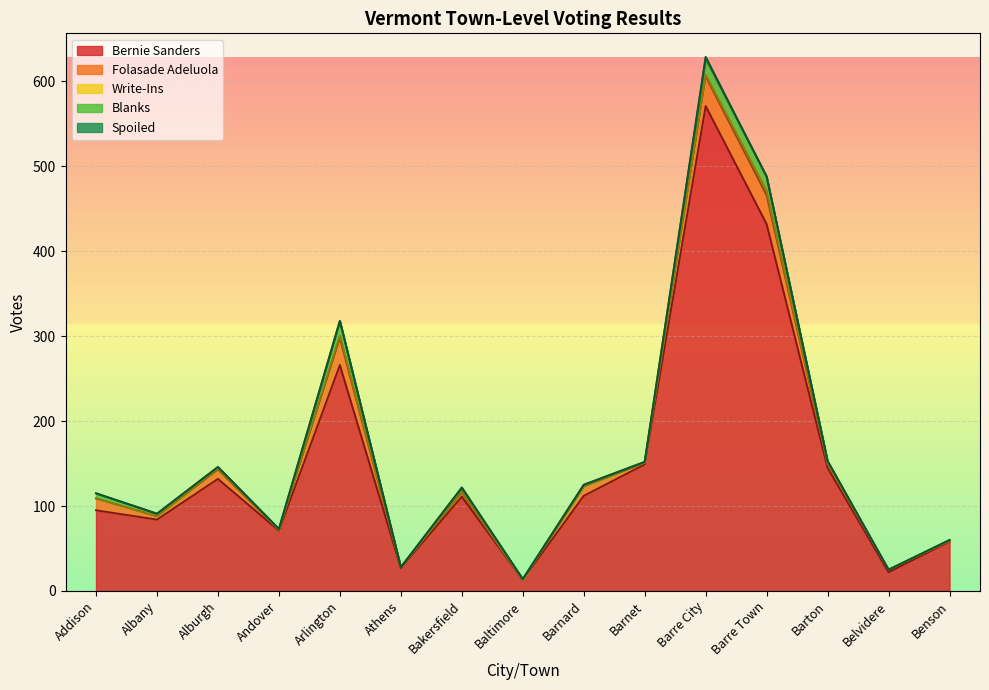

Where is the first local maximum for Spoiled?

Bakersfield